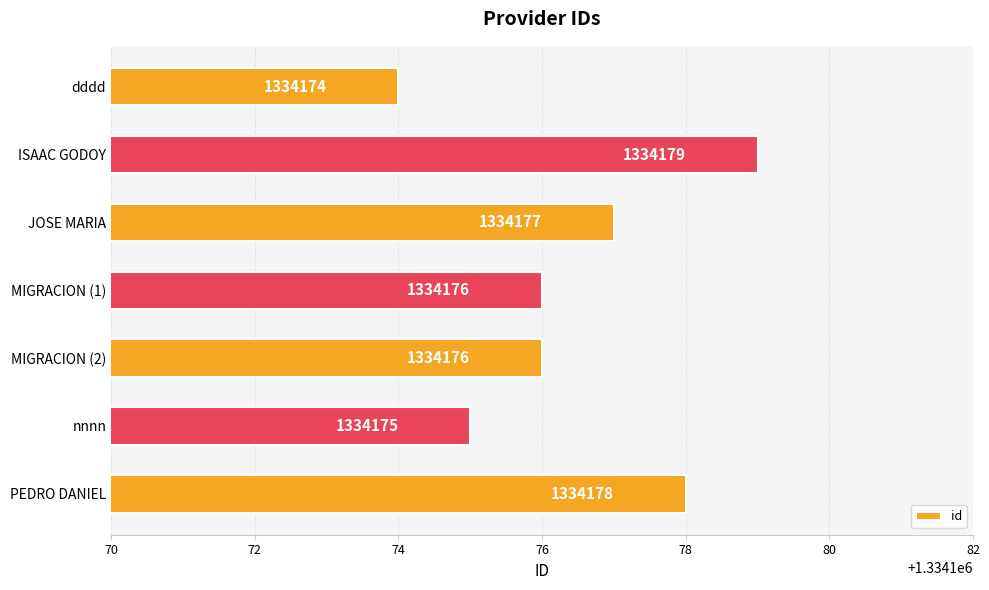

What is the change in value from dddd to MIGRACION (2)?

+2